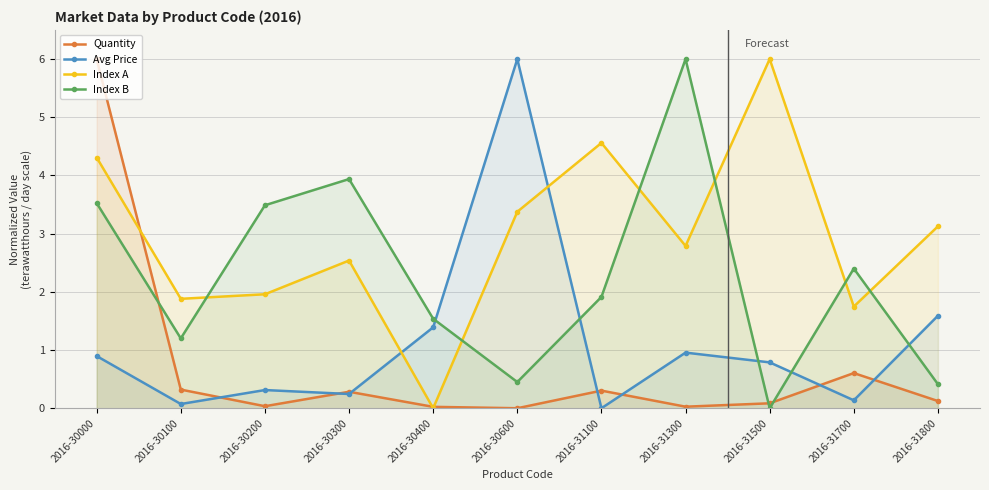

How many values in the Index B series exceed 1?

8